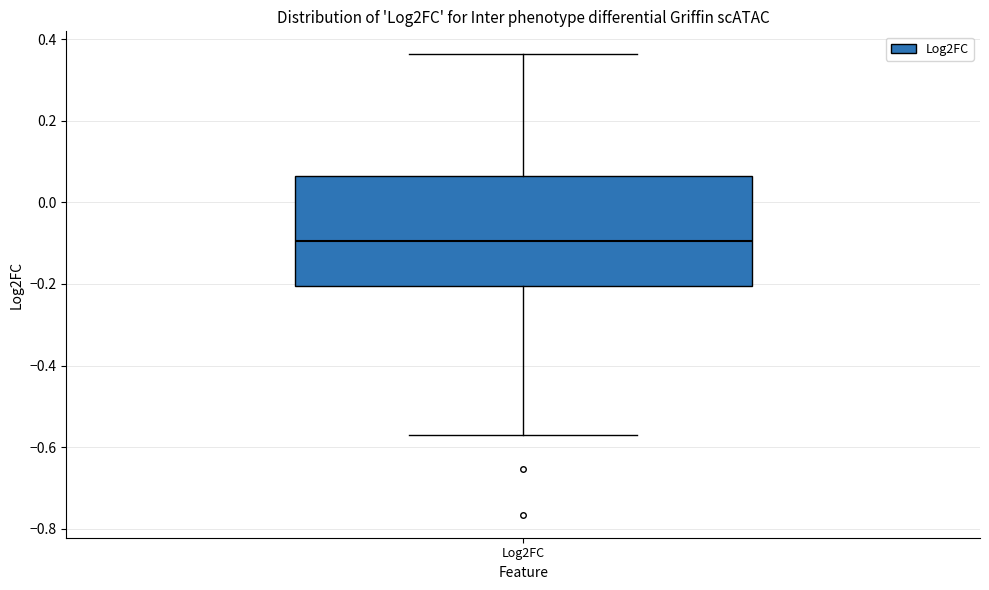

Where does the lower whisker of the box for Log2FC end on the y-axis? The values are not printed on the chart, so give them approximately, as read against the axis.

-0.56